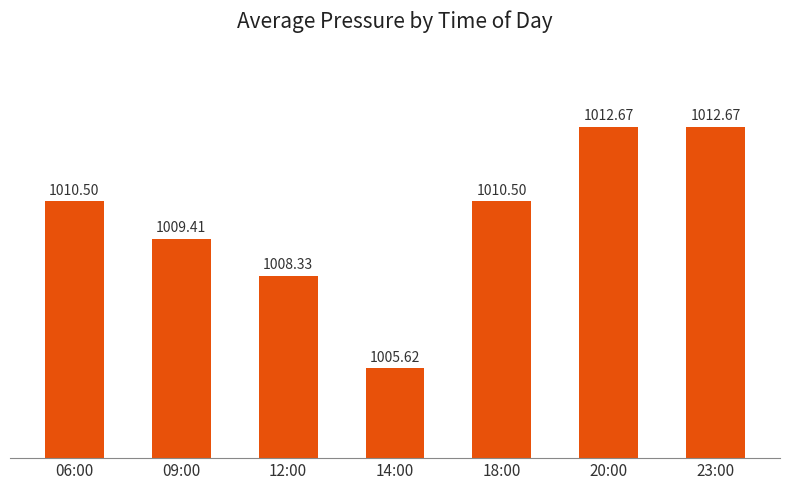

What is the ratio of the value at 14:00 to the value at 18:00?

1.0